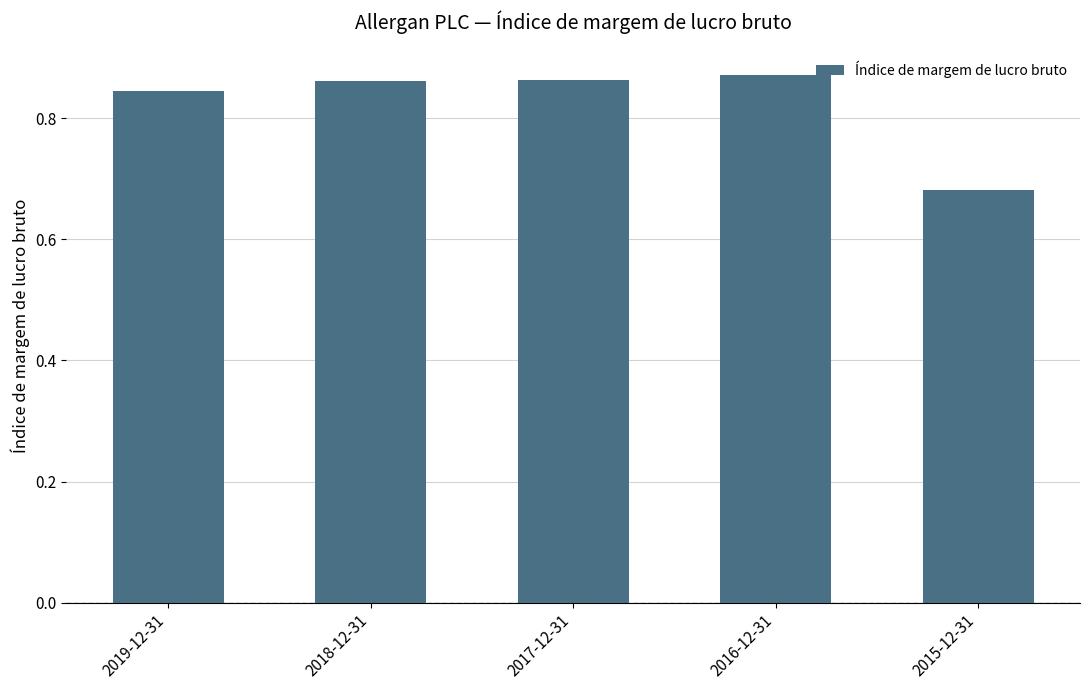

What position from the left is 2017-12-31?

3